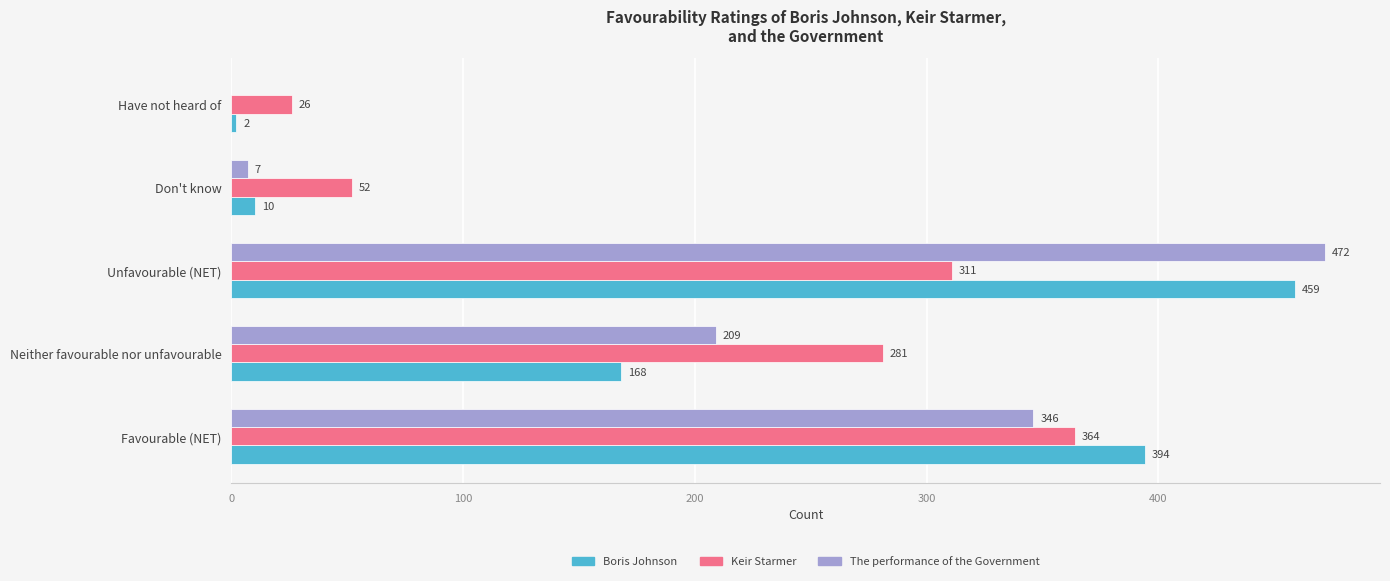

At which category is the sum across all series the highest?

Unfavourable (NET)